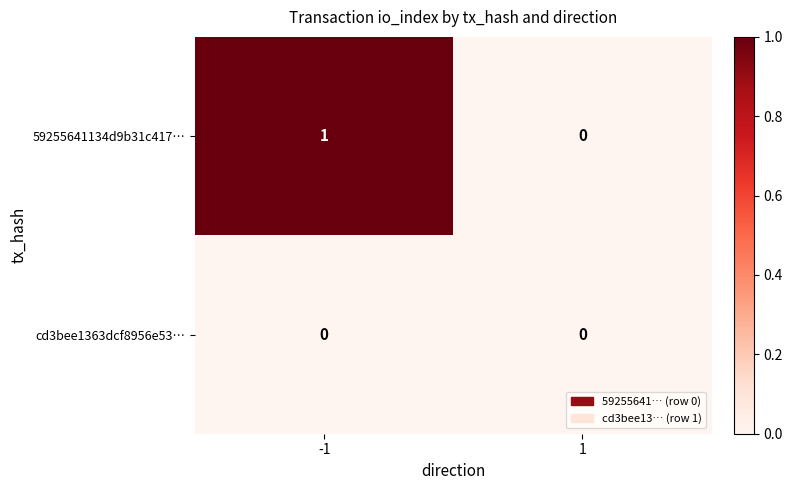

Is it true that cd3bee1363dcf8956e53… equals 0 at 1?

True